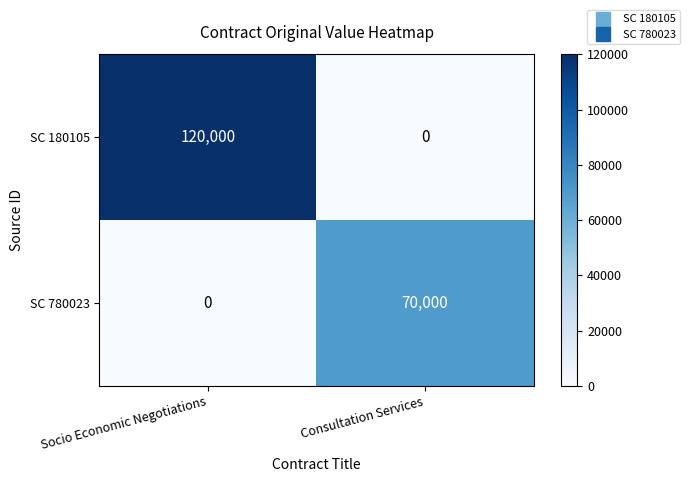

True or false: SC 180105 has a value of -42385 at Consultation Services.

False